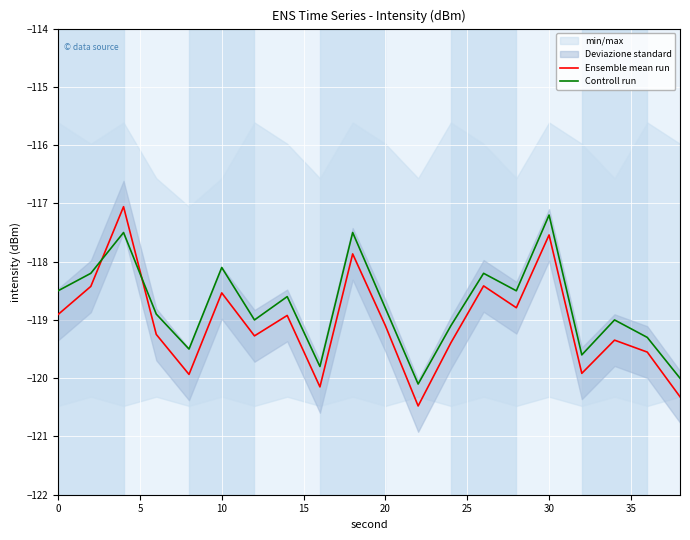

How many intersections are there between Controll run and Ensemble mean run?

2